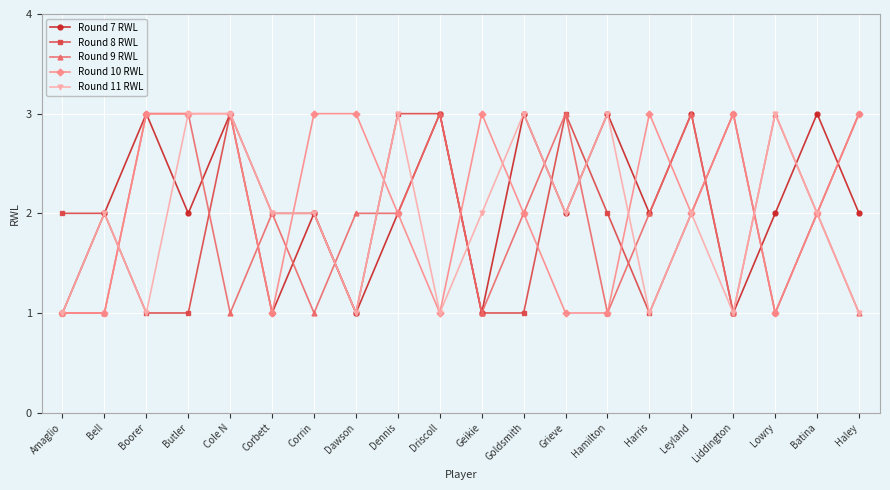

Where is the first local minimum for Round 7 RWL?

Butler